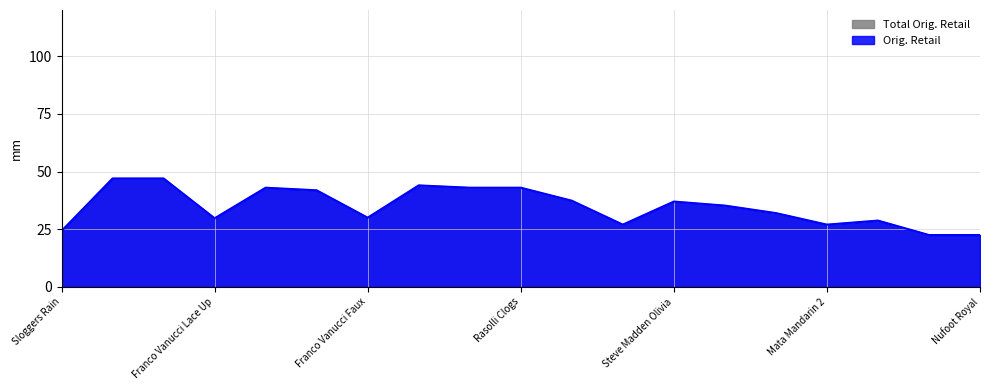

What is the sum of the Total Orig. Retail values at Marco Vitale Sandals and Mata Slide On?

79.2